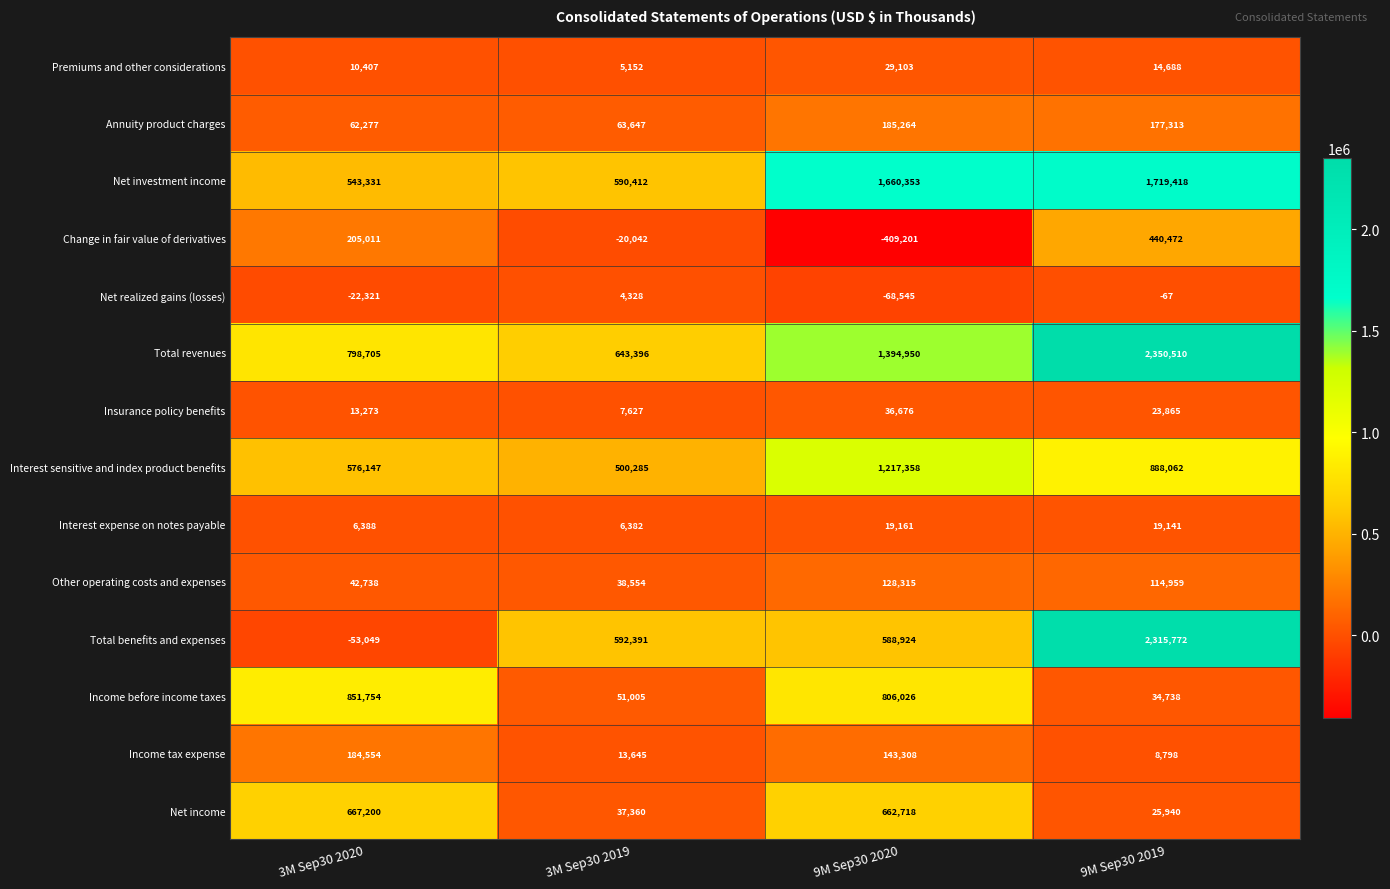

Rank the series by their maximum value, from highest to lowest.

Total revenues, Total benefits and expenses, Net investment income, Interest sensitive and index product benefits, Income before income taxes, Net income, Change in fair value of derivatives, Annuity product charges, Income tax expense, Other operating costs and expenses, Insurance policy benefits, Premiums and other considerations, Interest expense on notes payable, Net realized gains (losses)